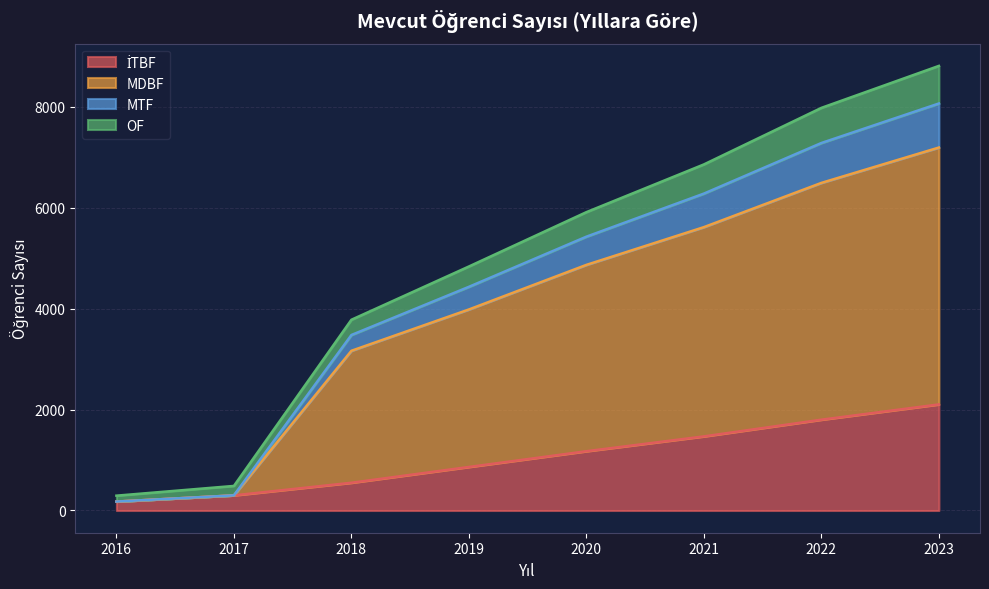

At which category is the sum across all series the highest?

2023